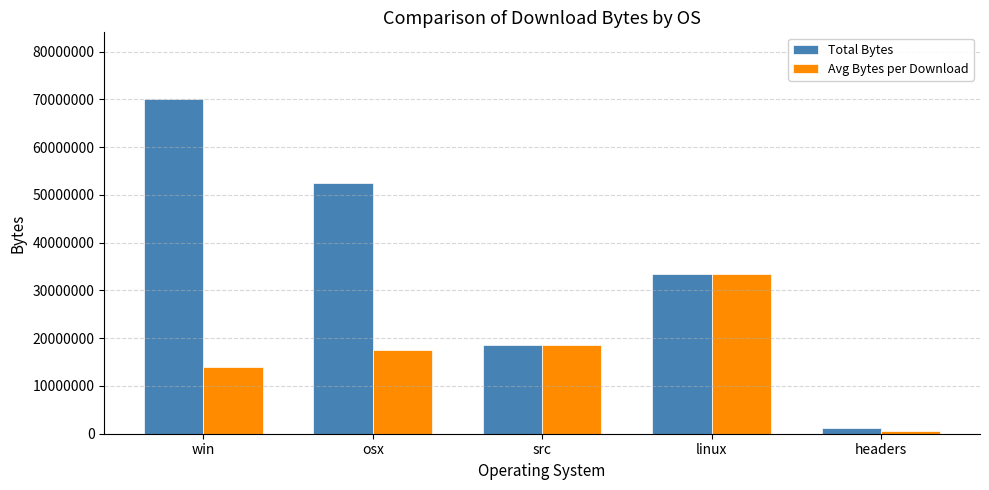

At which label does Avg Bytes per Download reach its peak?

linux